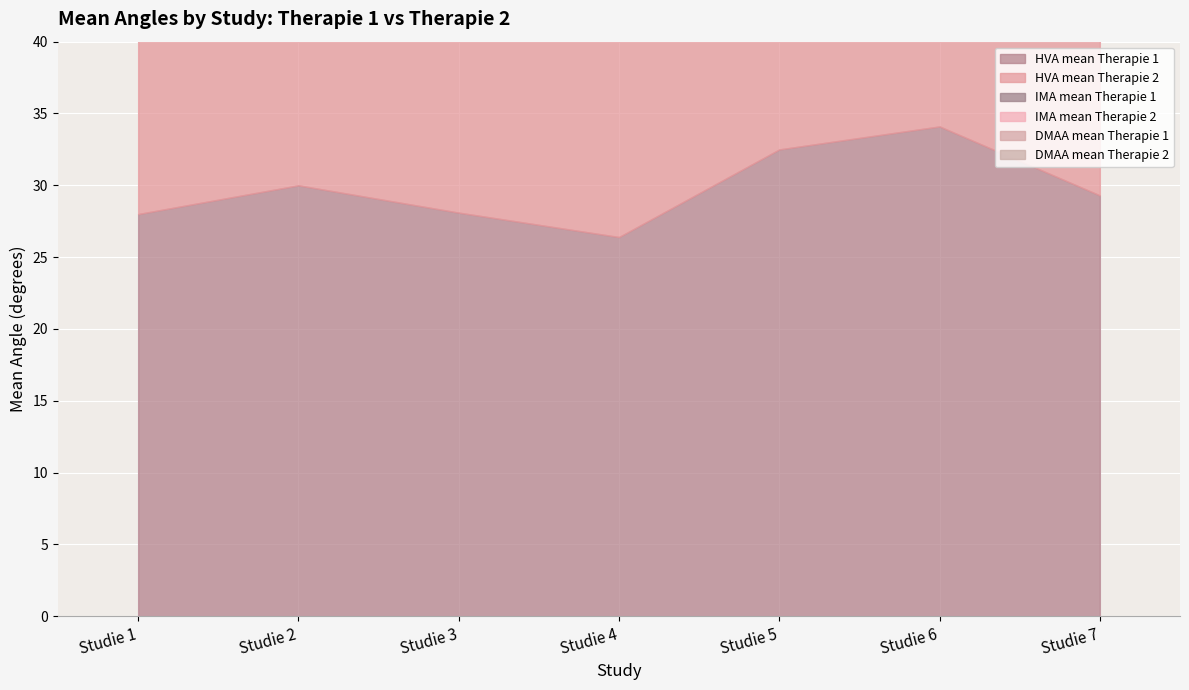

Reading left to right, transcribe all the data shown in this chart.

HVA mean Therapie 1: 28.0	30.0	28.1	26.4	32.5	34.1	29.3
HVA mean Therapie 2: 14.0	15.0	19.5	13.9	19.5	19.2	15.4
IMA mean Therapie 1: 13.0	14.0	13.6	12.9	14.3	13.4	13.5
IMA mean Therapie 2: 10.0	11.0	12.7	9.0	13.6	12.4	12.0
DMAA mean Therapie 1: 15.0	15.0	16.0	10.1	13.5	16.1	14.1
DMAA mean Therapie 2: 8.0	7.0	7.0	5.4	6.0	8.1	7.7